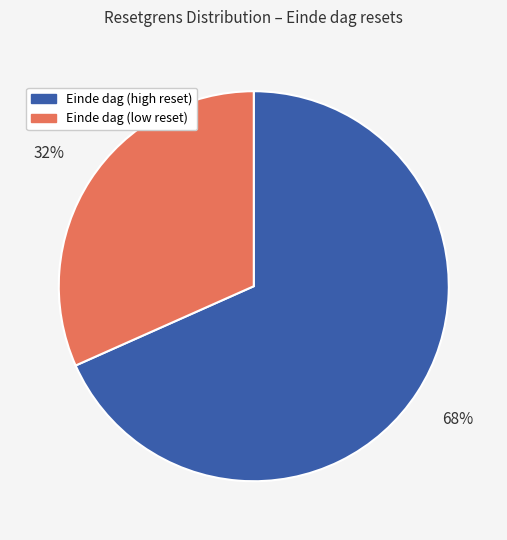

Does any single category account for the majority?

Yes